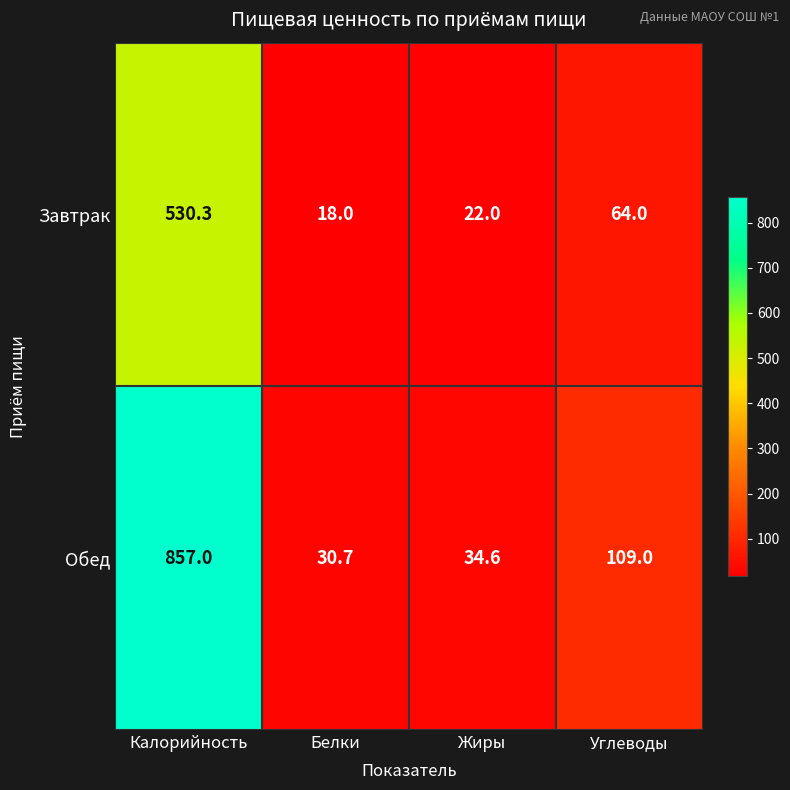

Which series changed the most between Жиры and Углеводы?

Обед